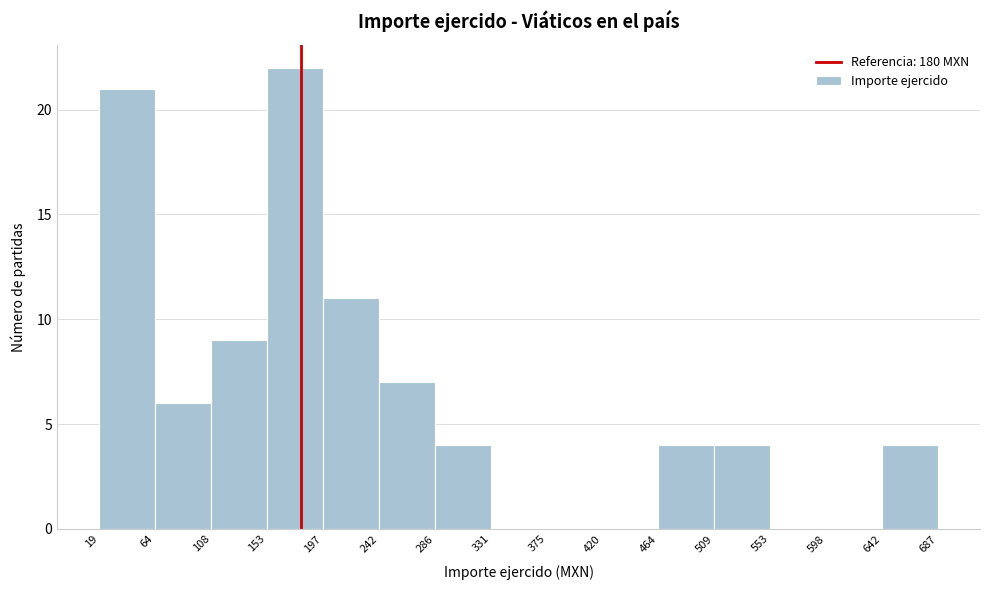

Reading left to right, transcribe this chart: for each bar, give the range it covers on the x-axis and its height. The values are not printed on the chart, so give them approximately, as read against the axis.

19 to 64: 21
64 to 108: 6
108 to 153: 9
153 to 197: 22
197 to 242: 11
242 to 286: 7
286 to 331: 4
331 to 375: 0
375 to 420: 0
420 to 464: 0
464 to 509: 4
509 to 553: 4
553 to 598: 0
598 to 642: 0
642 to 687: 4